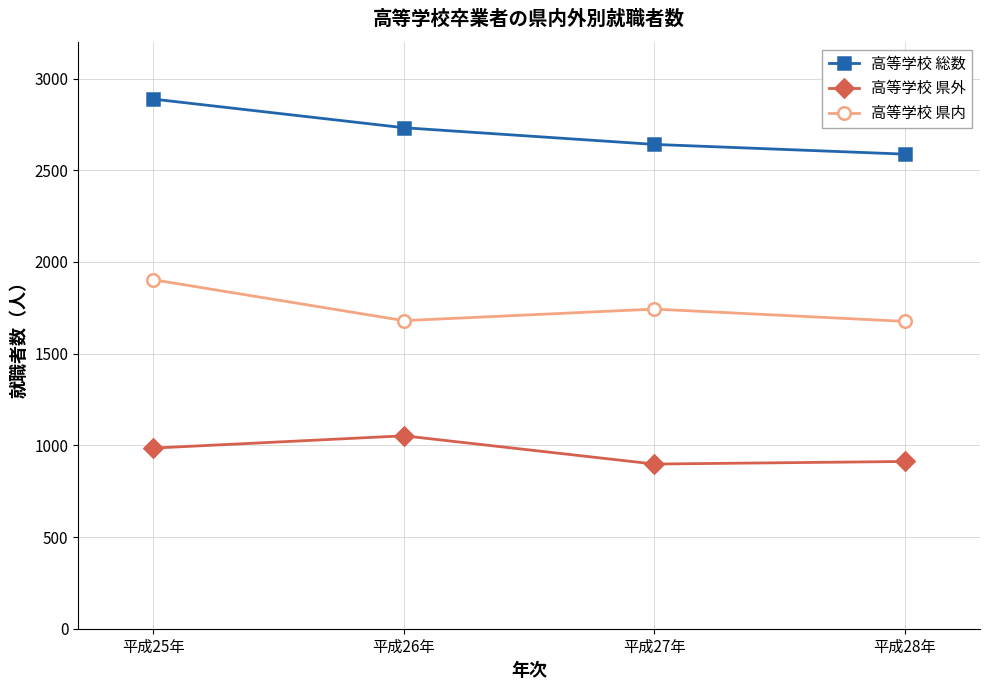

At which label does 高等学校 県内 first exceed 1743?

平成25年